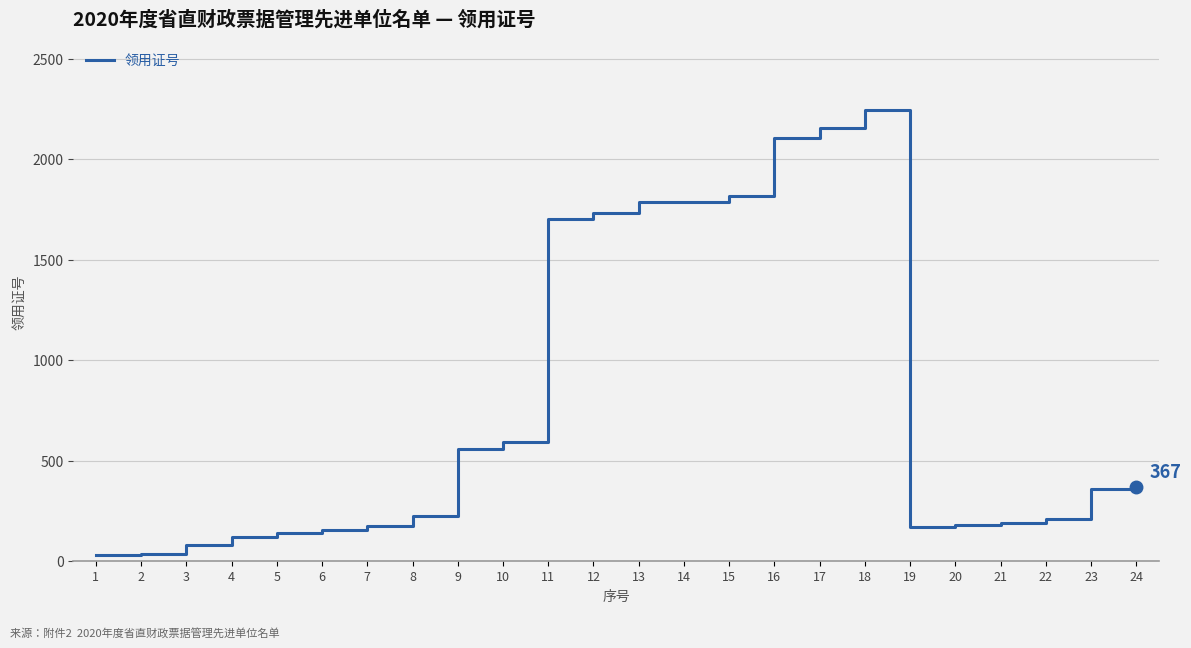

What is the greatest value displayed?

2247